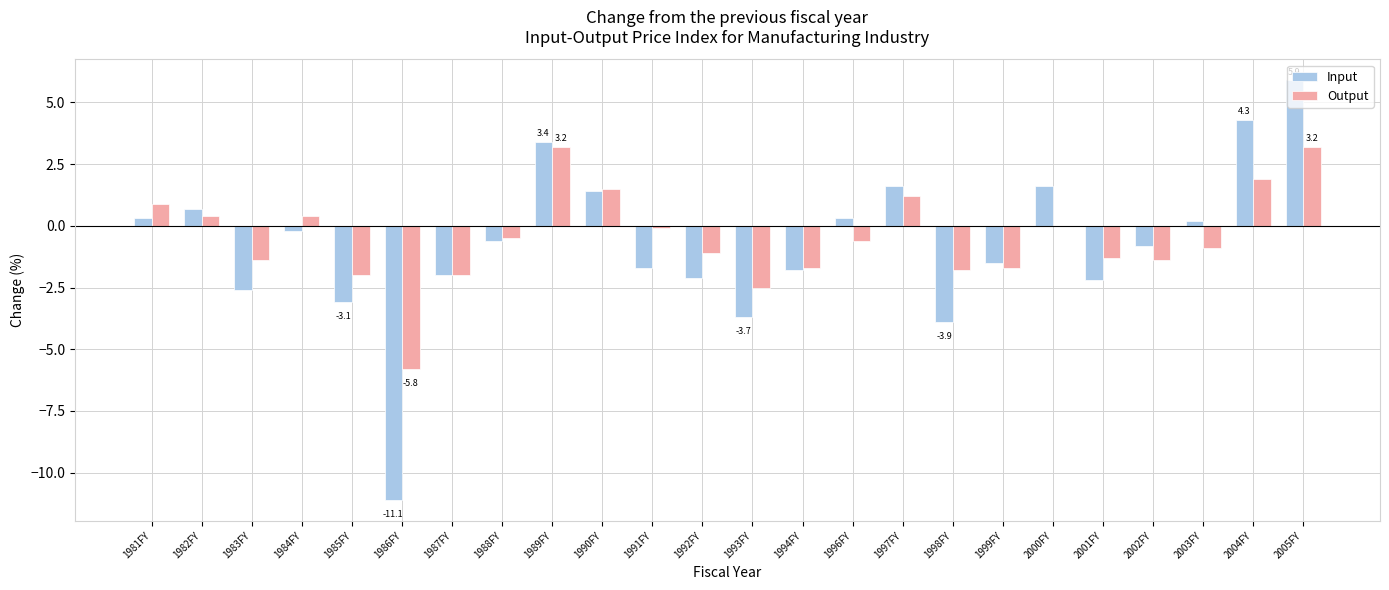

The value of Output at 1981FY is 0.9. True or false?

True